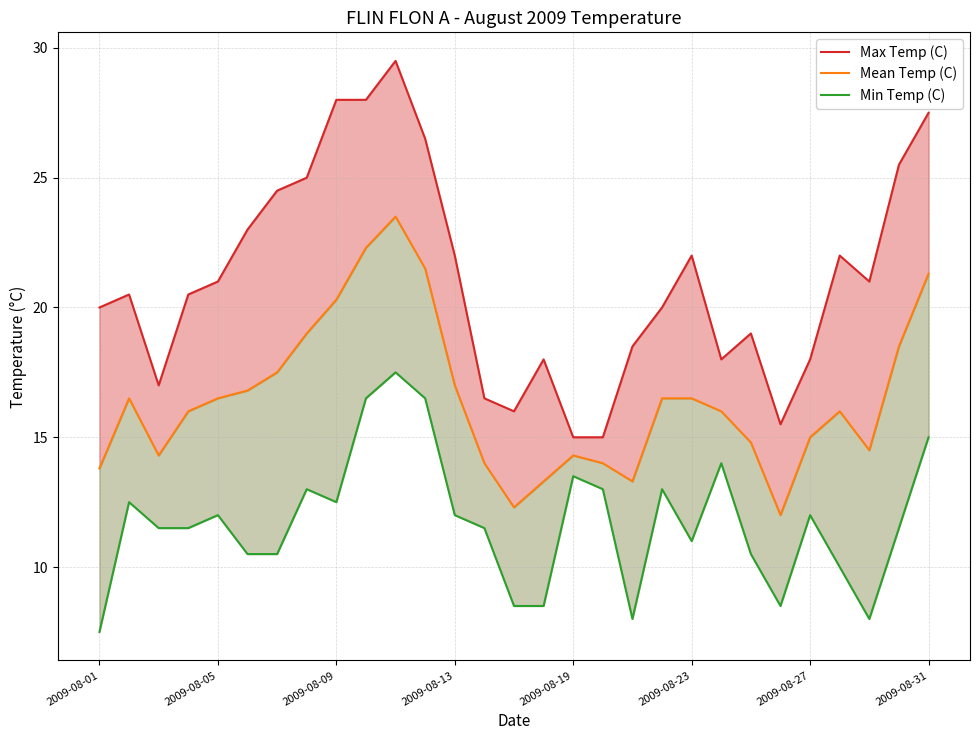

The Max Temp (C) series shows 41.5 at 2009-08-31. True or false?

False